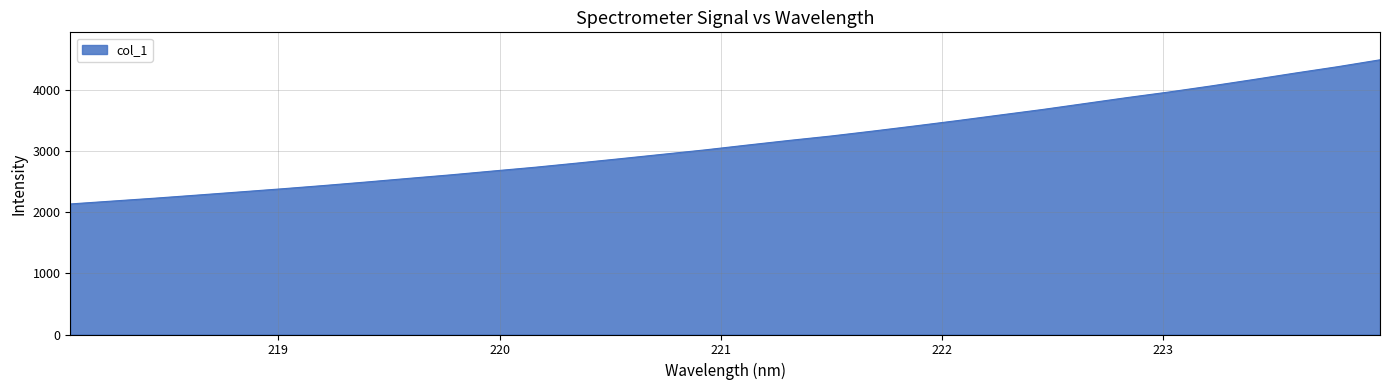

What is the minimum value shown in the chart?

2134.3